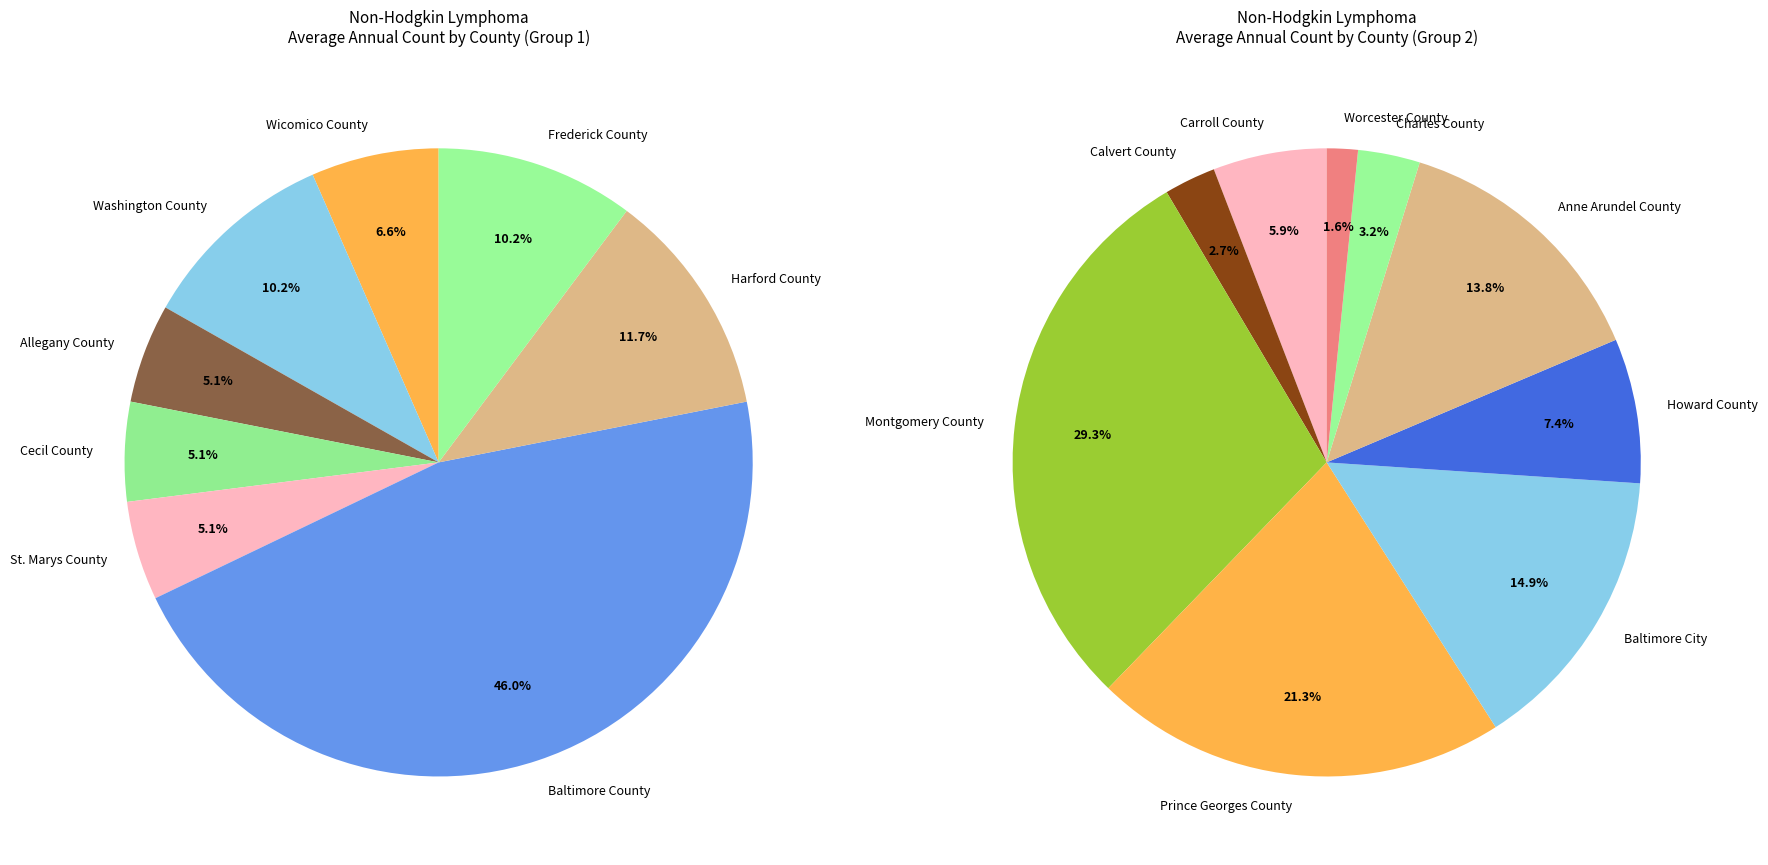

Is there any slice that represents more than half of the pie?

No